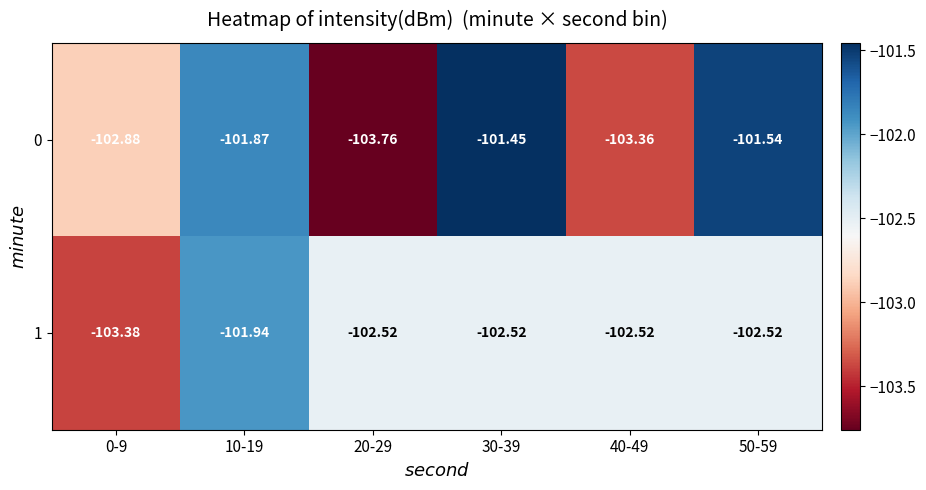

At which category does the chart reach its peak across all series?

30-39